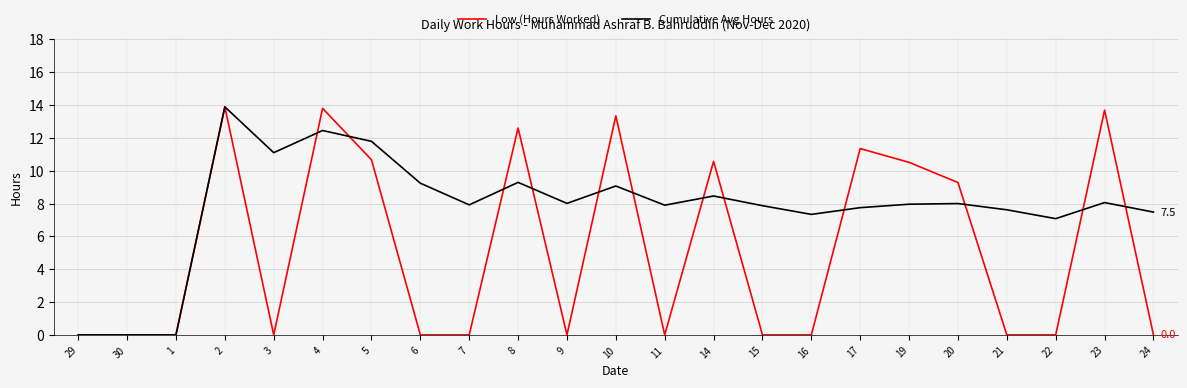

What position from the left is 1?

3